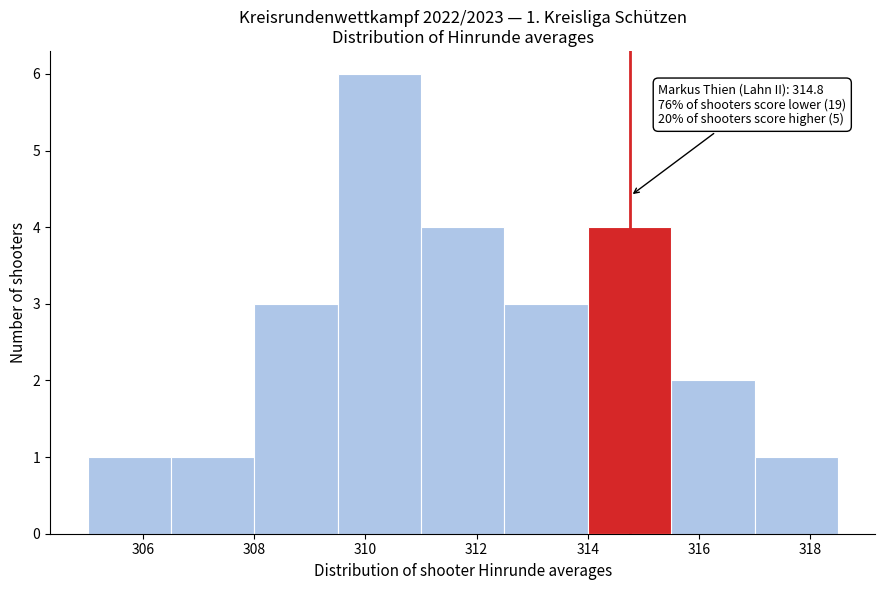

Over which range of the x-axis is the bar tallest?

309.5 to 311.0